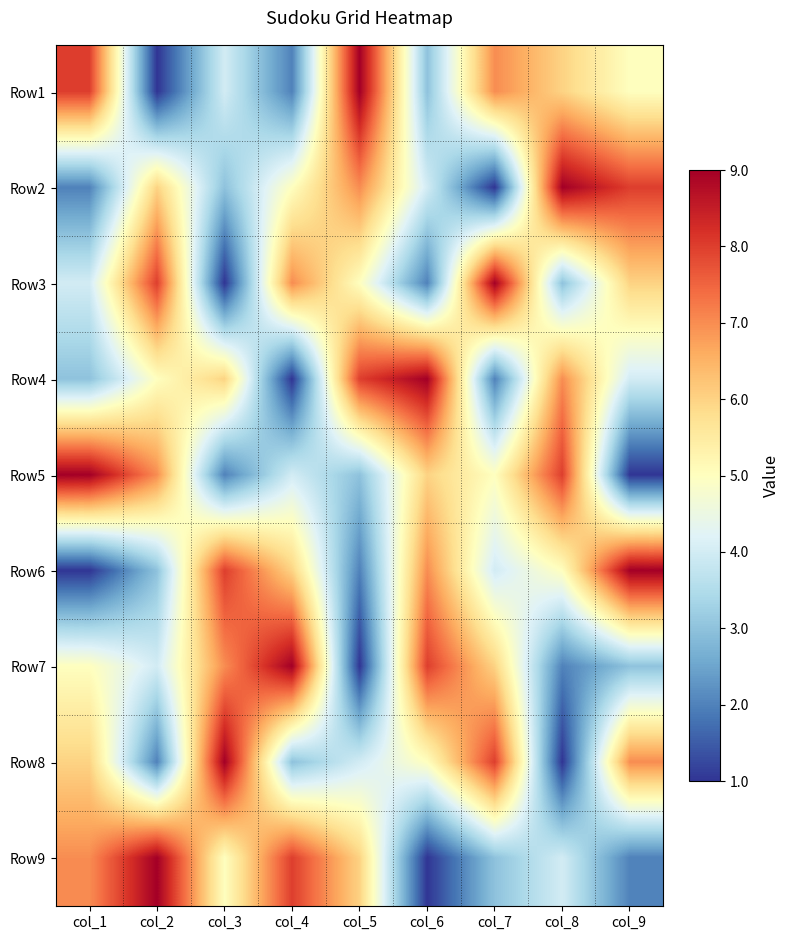

Between col_8 and col_4, which is larger?

col_8